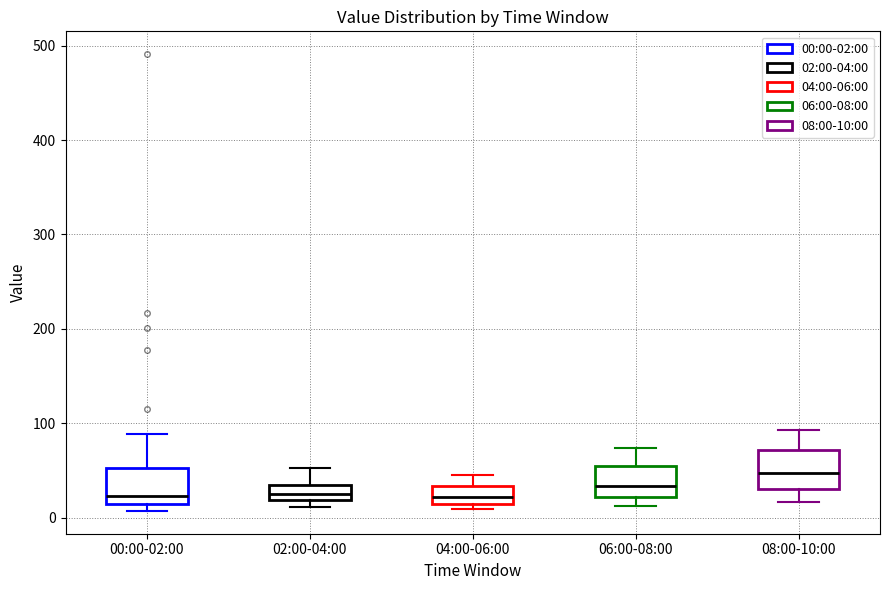

Where does the median line of the box for 08:00-10:00 sit on the y-axis? The values are not printed on the chart, so give them approximately, as read against the axis.

50